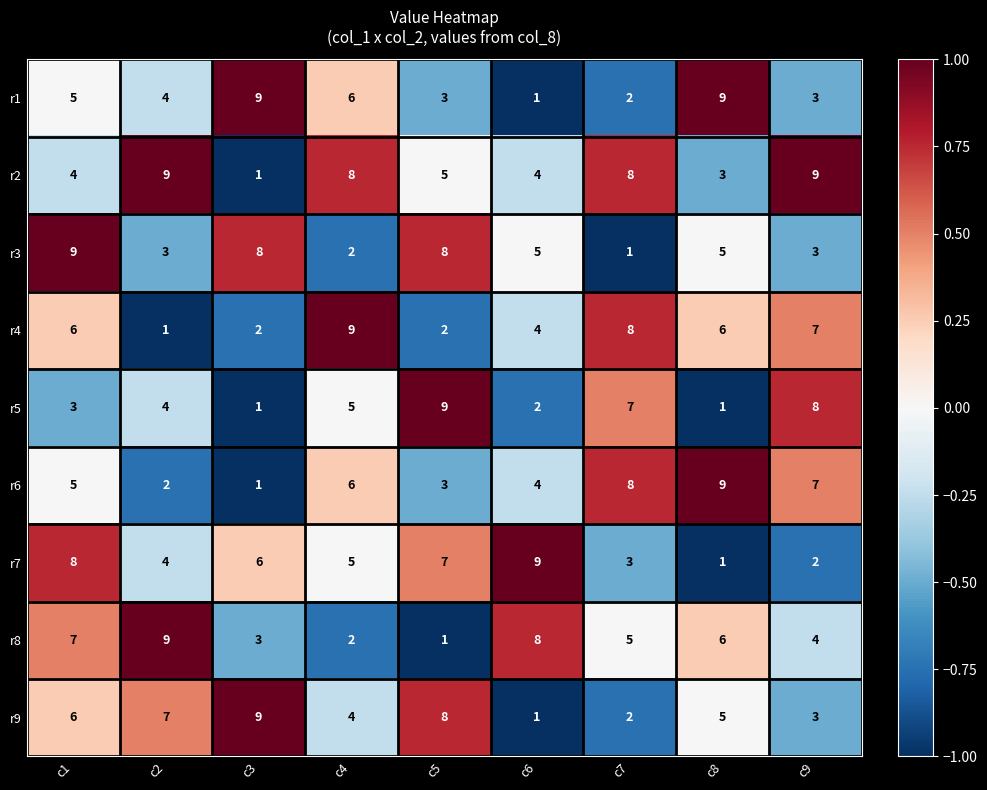

What is the difference between the maximum and minimum values in the r2 series?

8